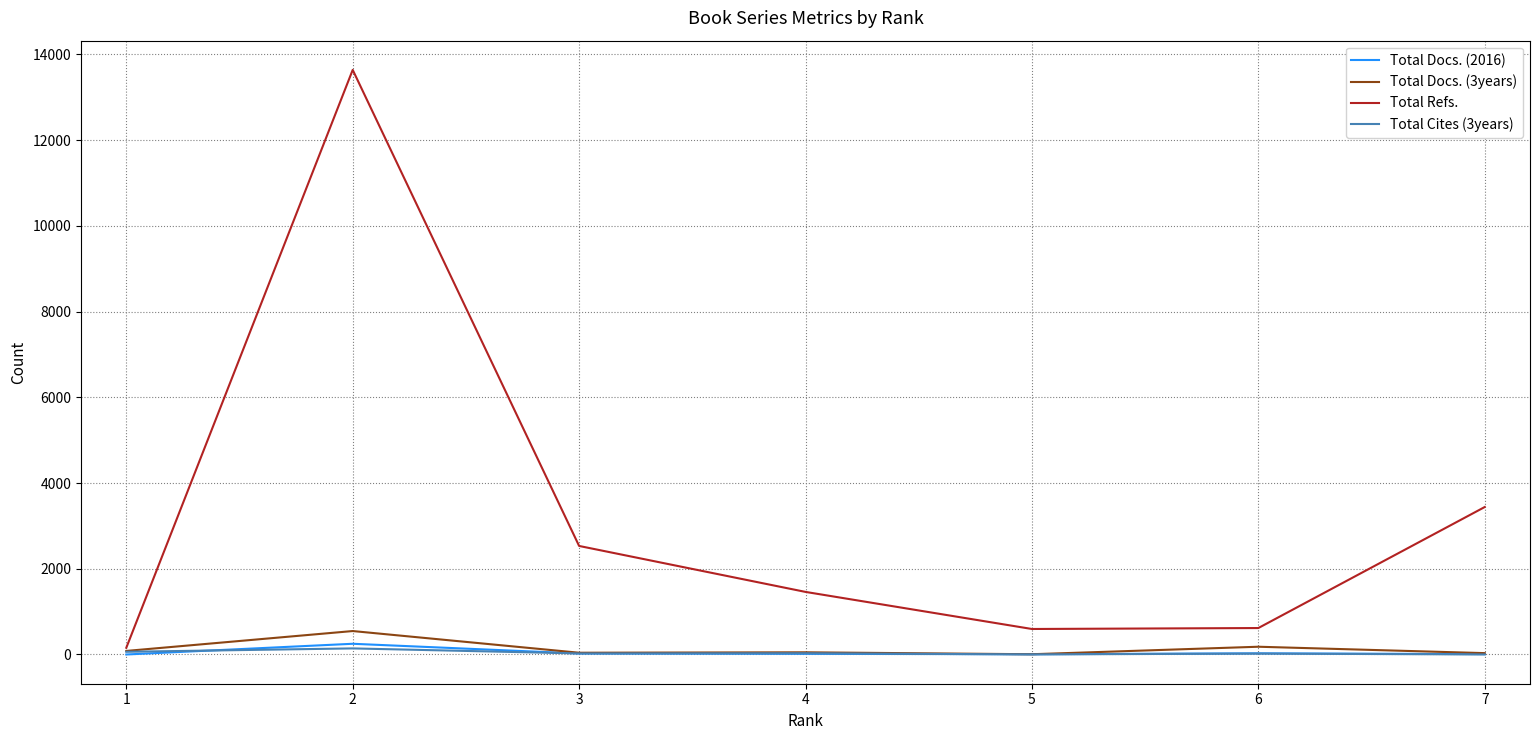

Which series has the widest spread of values?

Total Refs.